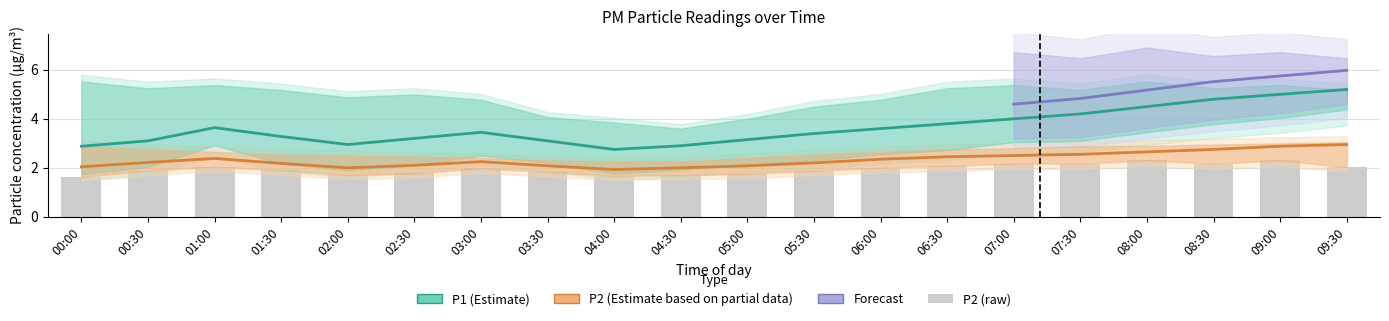

What is the total value across all series at 07:00?

8.7